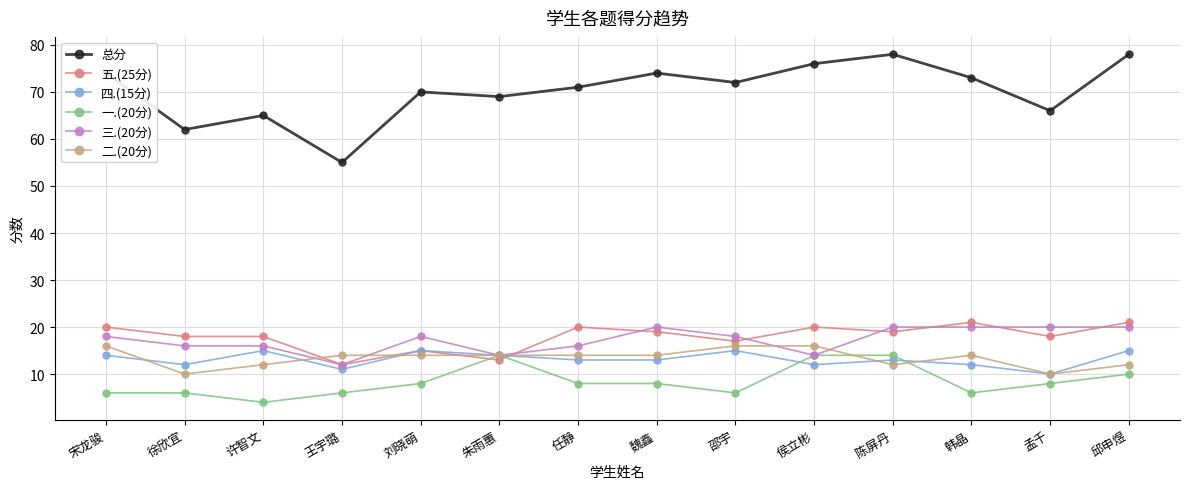

True or false: 五.(25分) has more than 2 points higher than both neighbors.

True